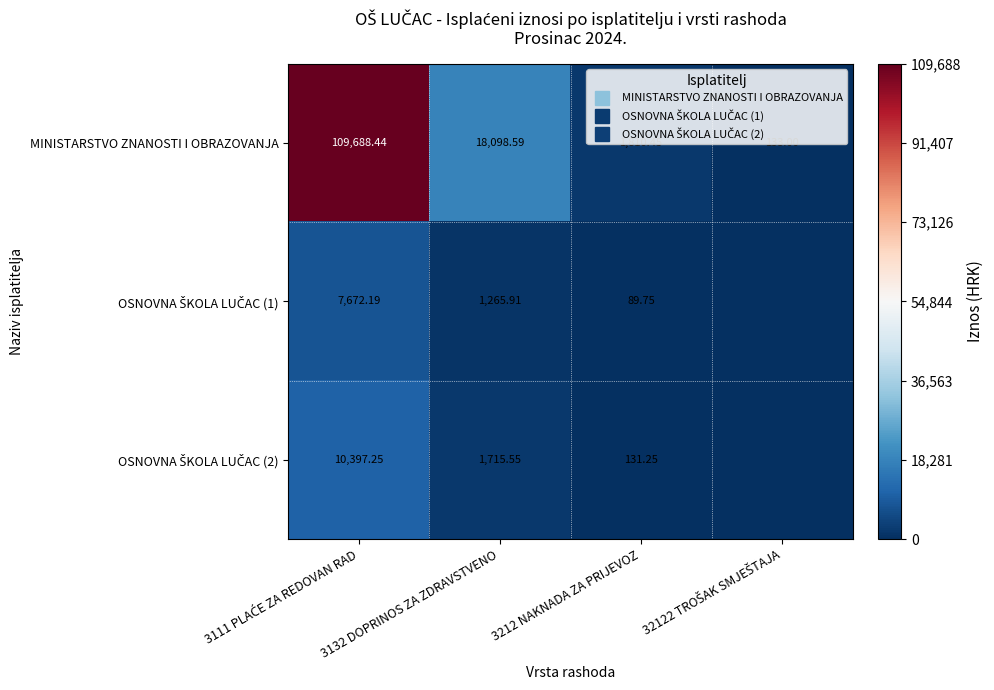

Is the value of OSNOVNA ŠKOLA LUČAC (1) at 32122 TROŠAK SMJEŠTAJA greater than the value of OSNOVNA ŠKOLA LUČAC (2) at 3132 DOPRINOS ZA ZDRAVSTVENO?

No